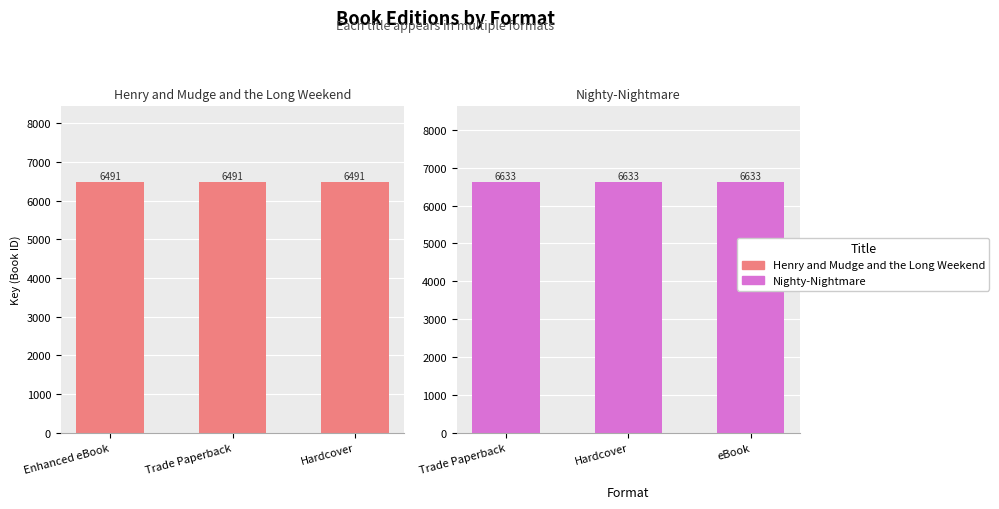

The value of Henry and Mudge and the Long Weekend at Enhanced eBook is 6491. True or false?

True